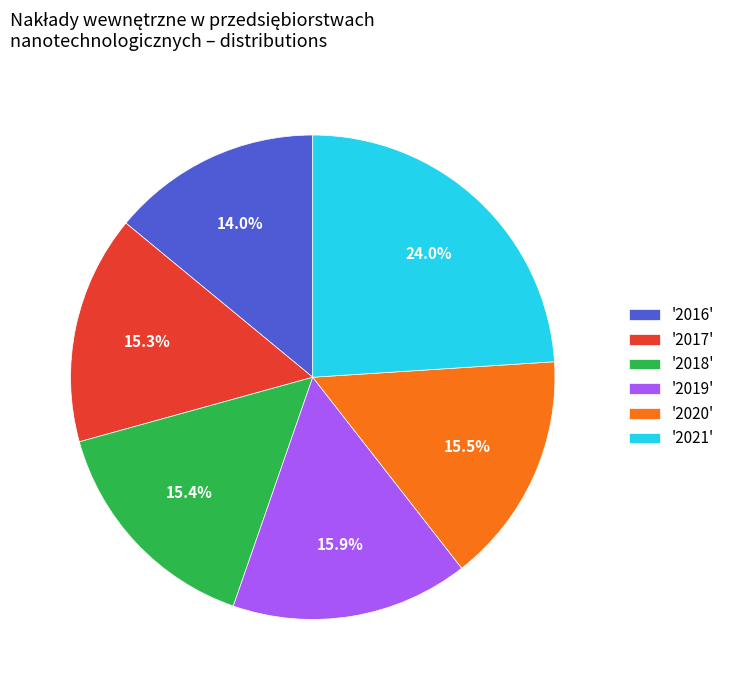

Which category has the biggest portion of the pie?

'2021'